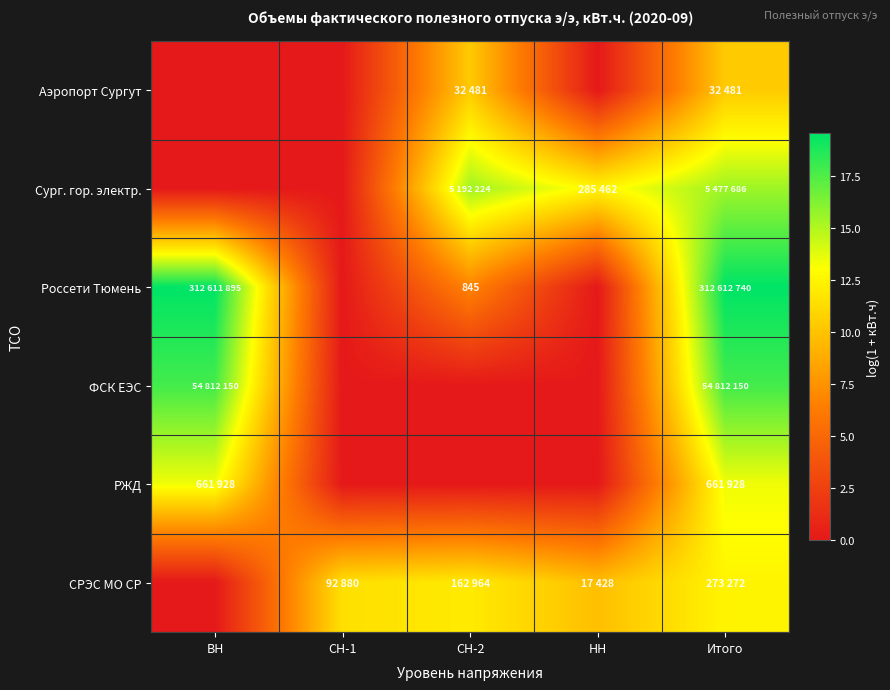

What value does the Аэропорт Сургут series have at Итого?

10.4